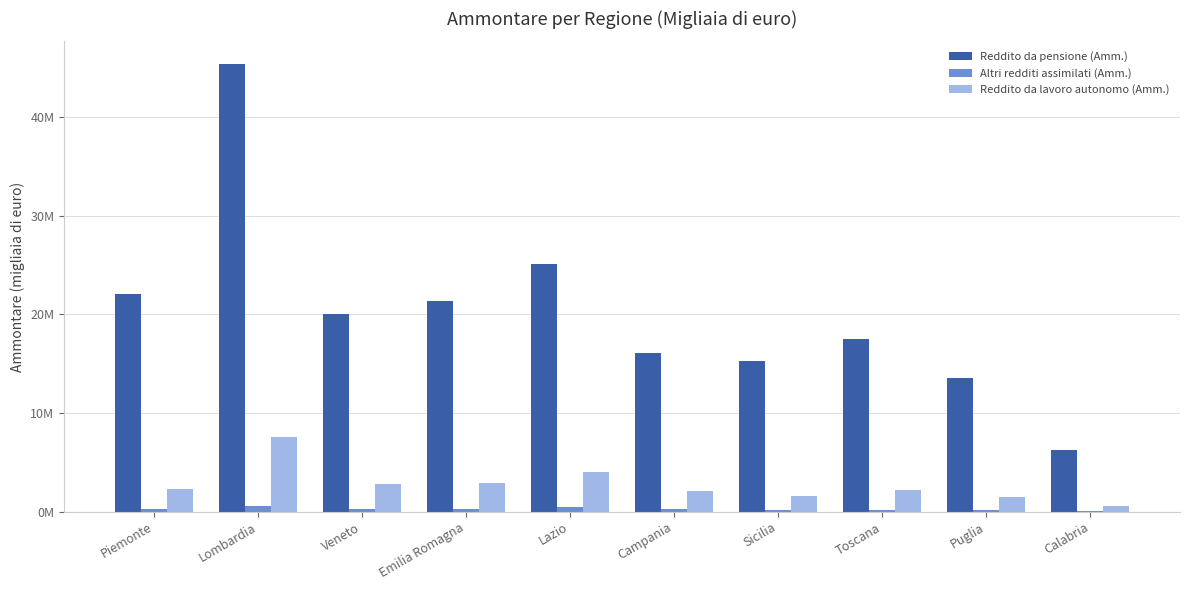

What is the sum of all Reddito da lavoro autonomo (Amm.) values?

27564537